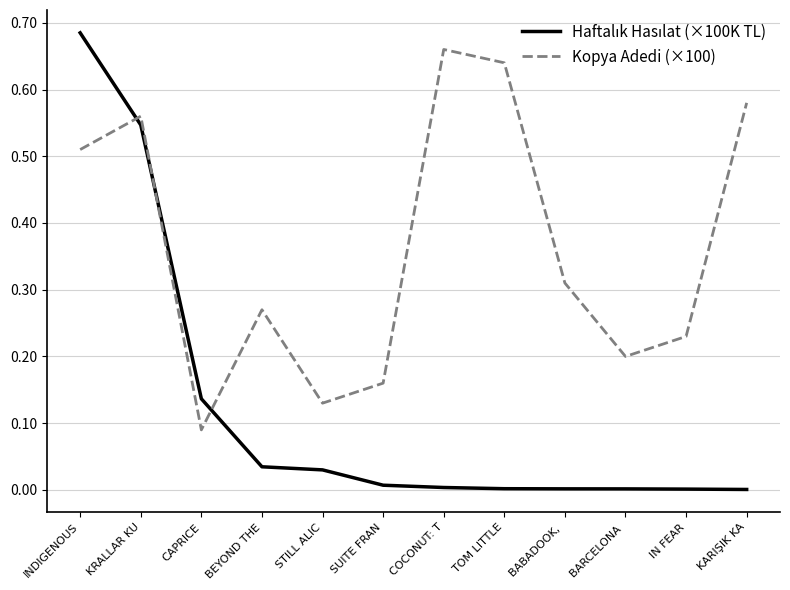

The Kopya Adedi (×100) series shows 0.2 at IN FEAR. True or false?

True